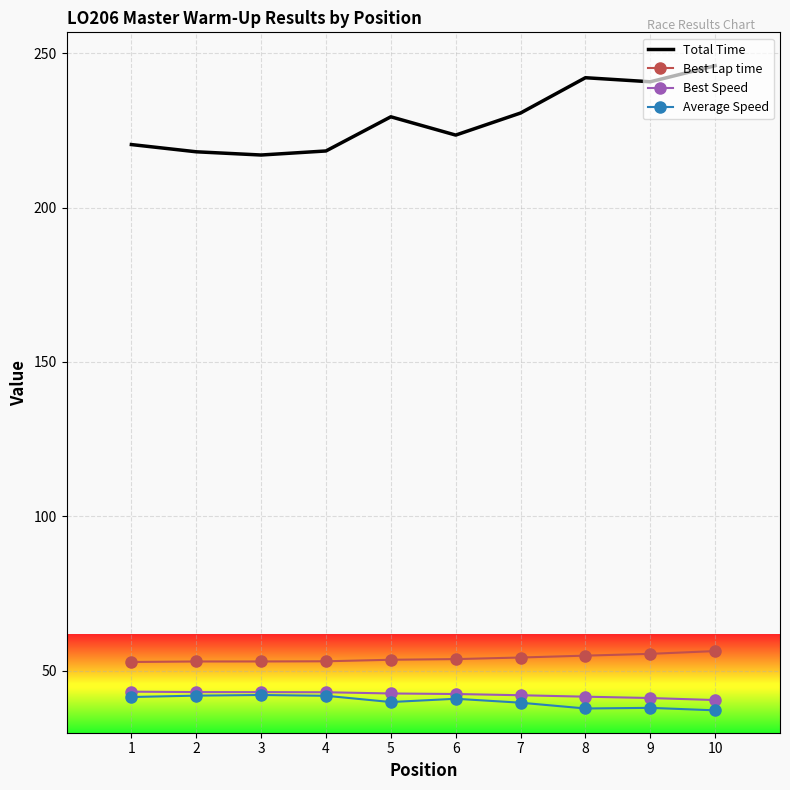

What are all the series names shown in the legend?

Total Time, Best Lap time, Best Speed, Average Speed